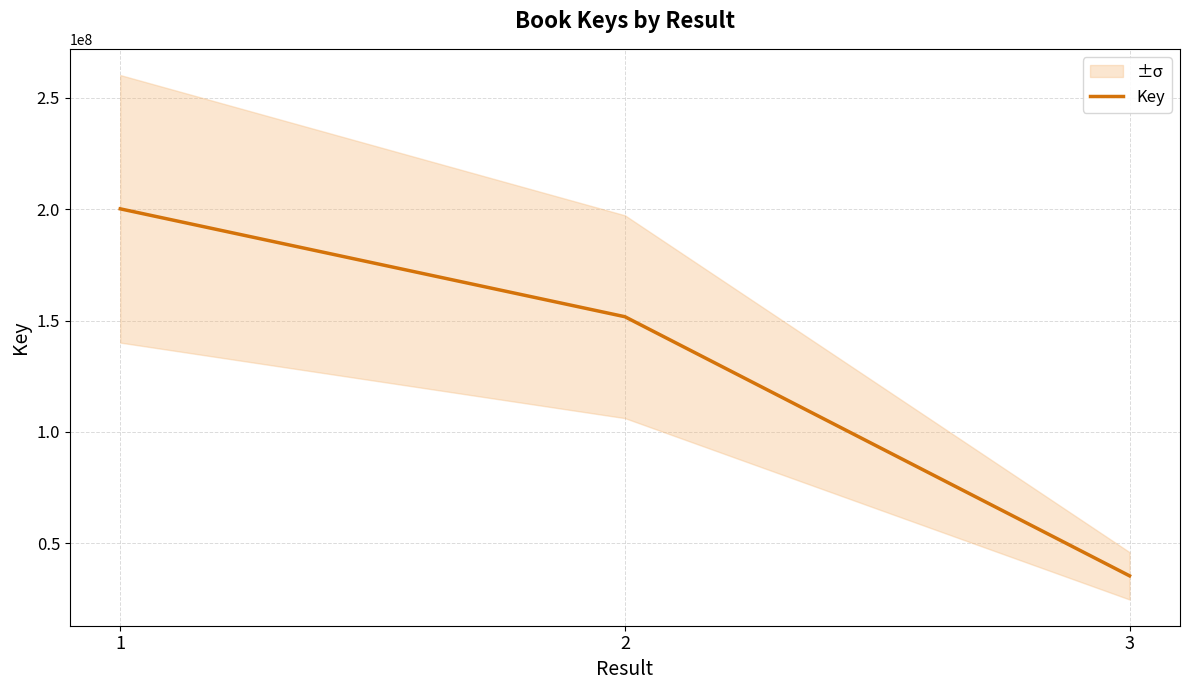

Where is the data nearest to the value 117778275?

2